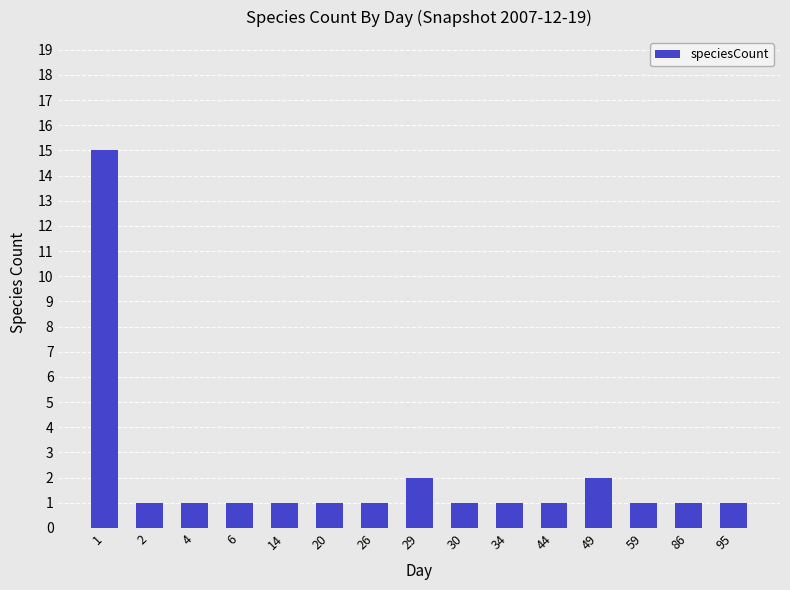

The chart shows a value of 2 at 86. True or false?

False